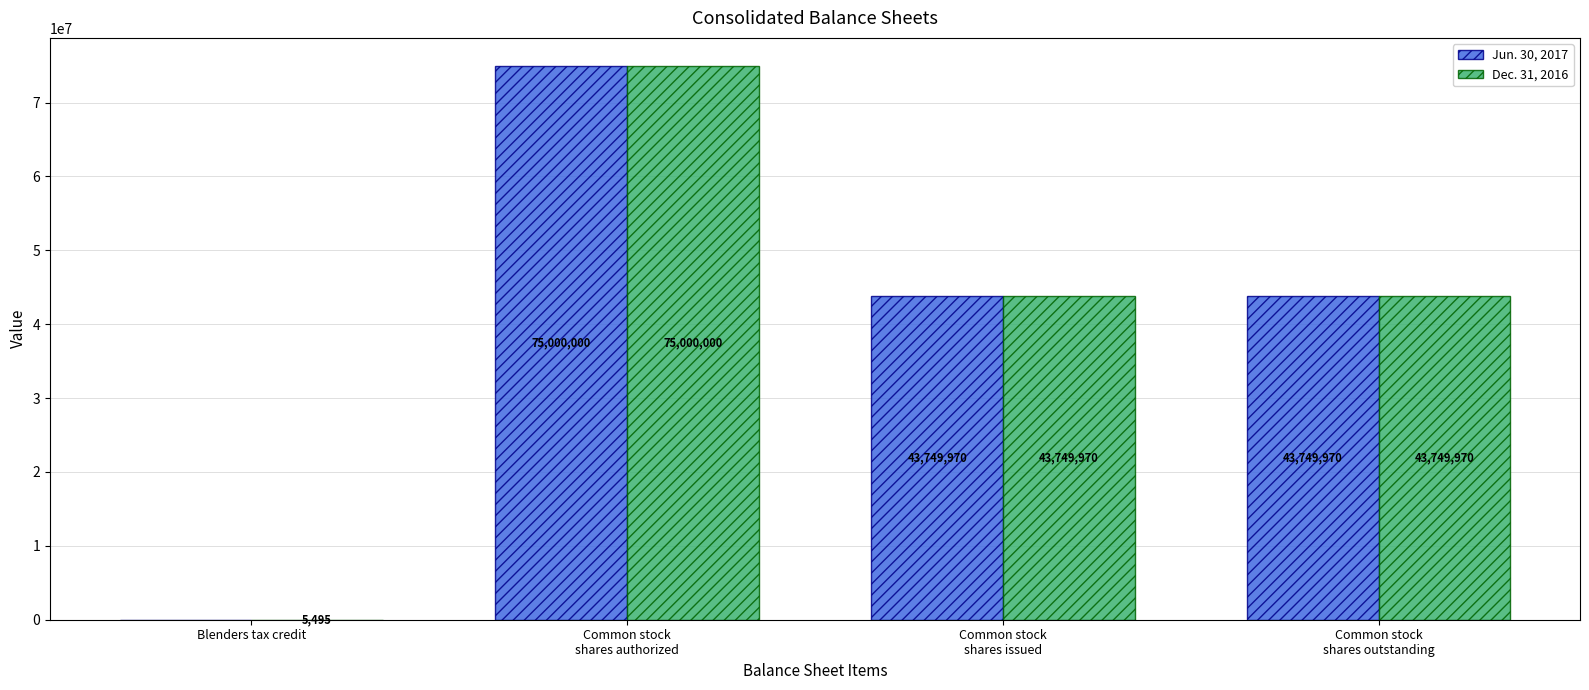

What is the sum of all Jun. 30, 2017 values?

162499940